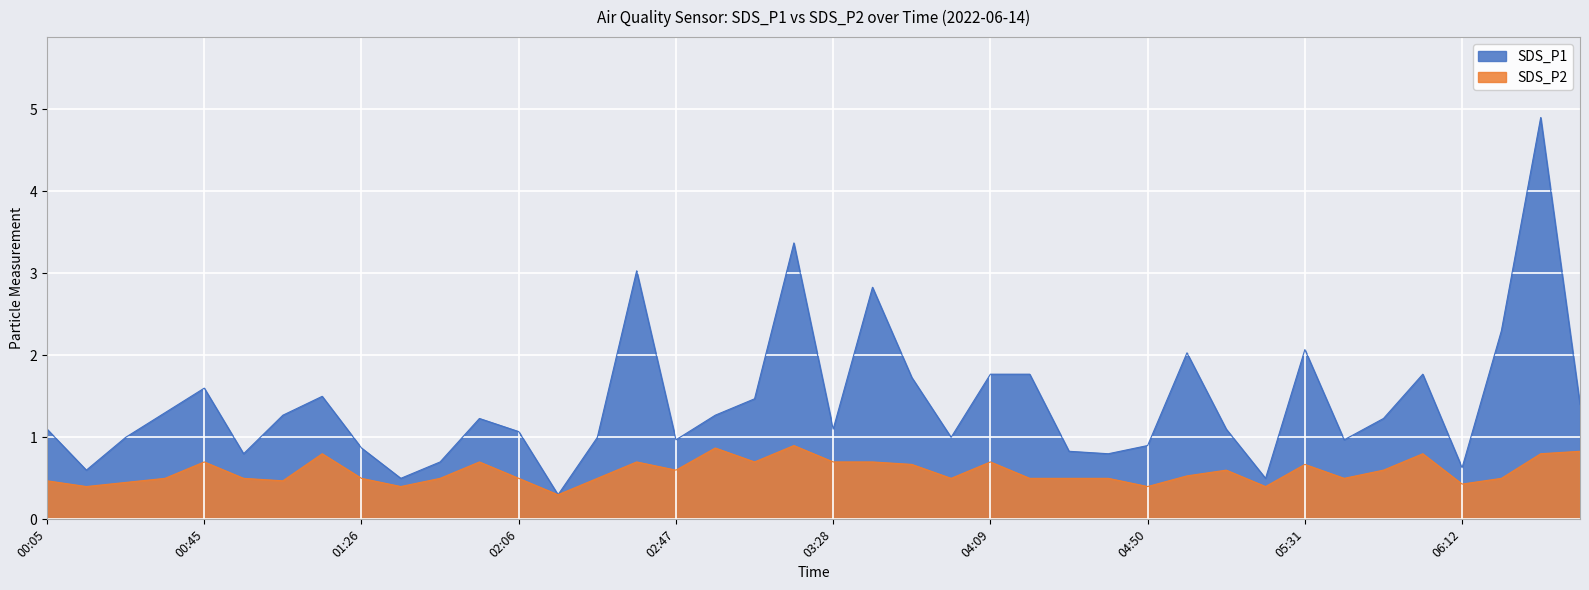

The value of SDS_P2 at 02:37 is 0.7. True or false?

True